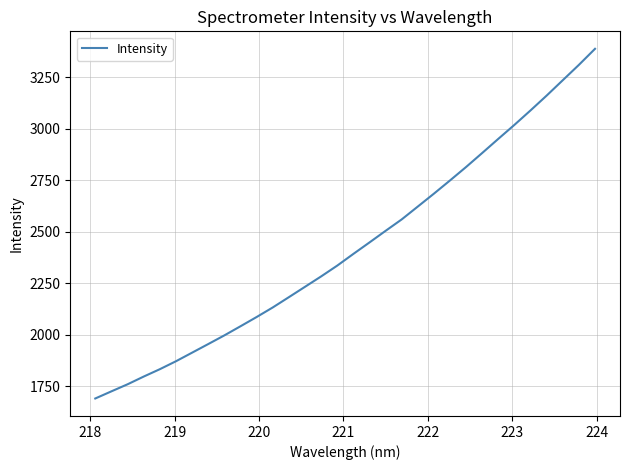

What is the maximum value shown in the chart?

3386.9